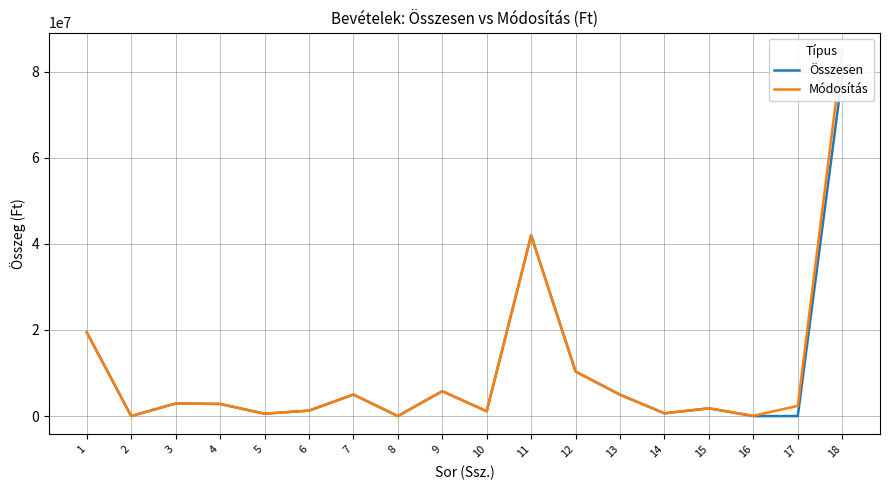

At which label does Módosítás reach its peak?

18